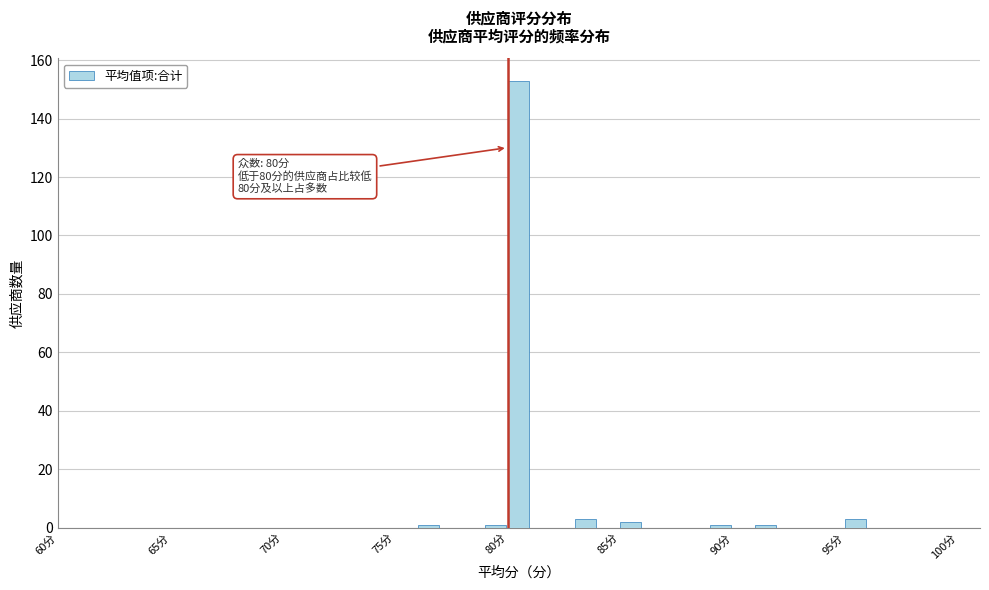

Read against the x-axis, roughly where is the centre of the tallest bar?

80.5